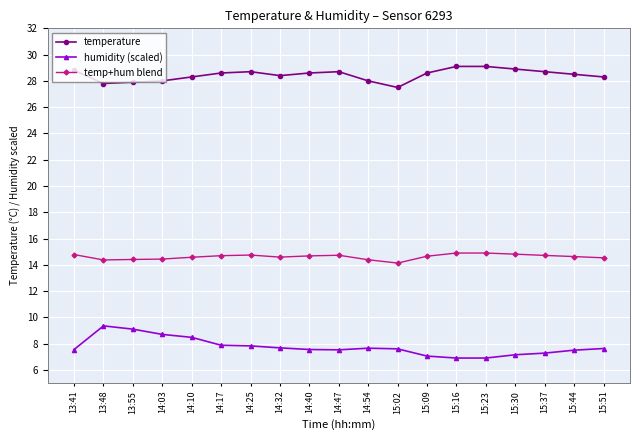

What is the label of the 14th point from the left?

15:16